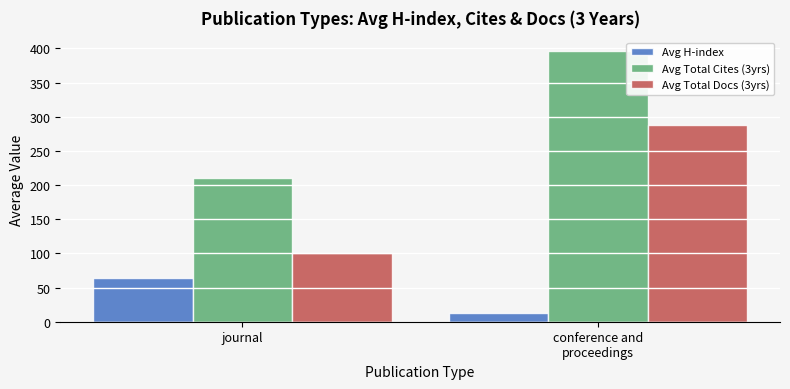

Where does the Avg H-index series first go above 64?

journal